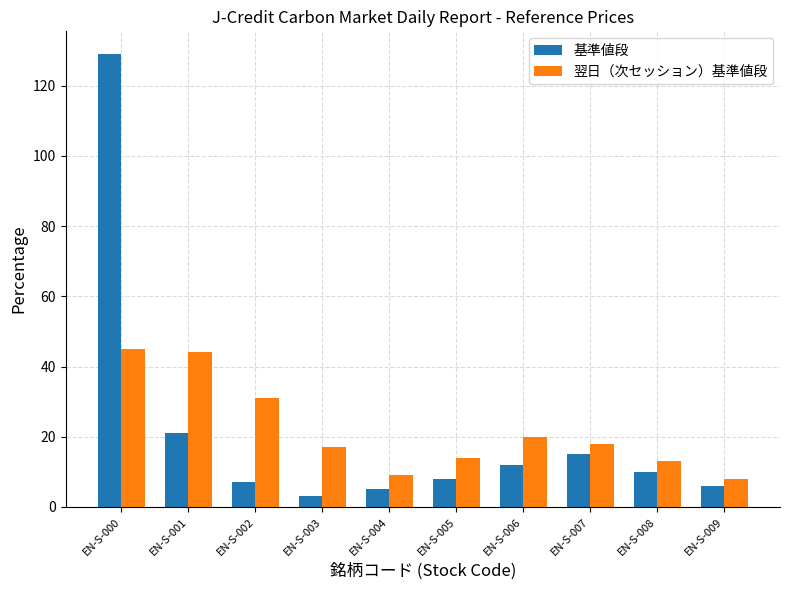

What is the lowest value of the 基準値段 series?

3